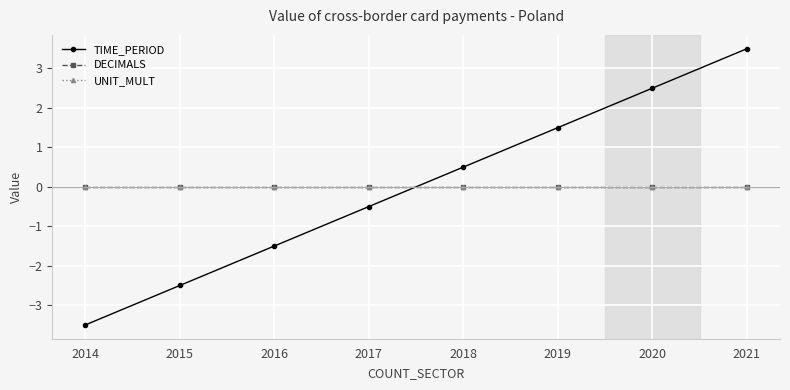

At which category is the sum across all series the highest?

2021